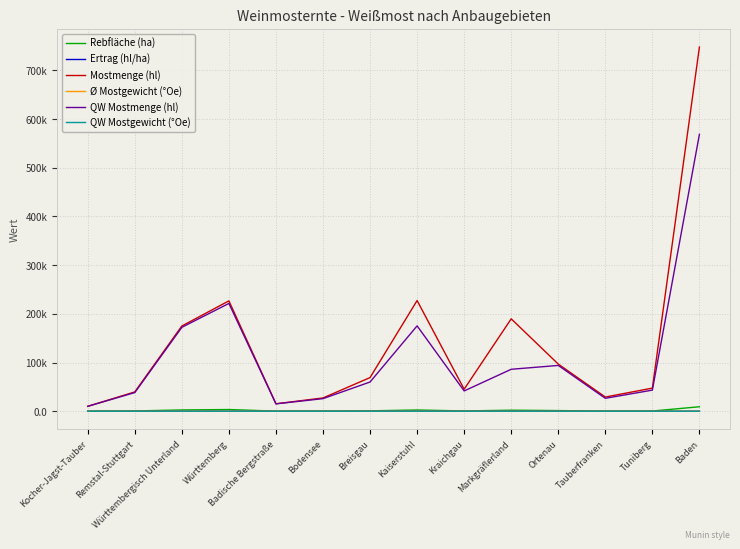

True or false: QW Mostgewicht (°Oe) and Rebfläche (ha) cross at least once.

False